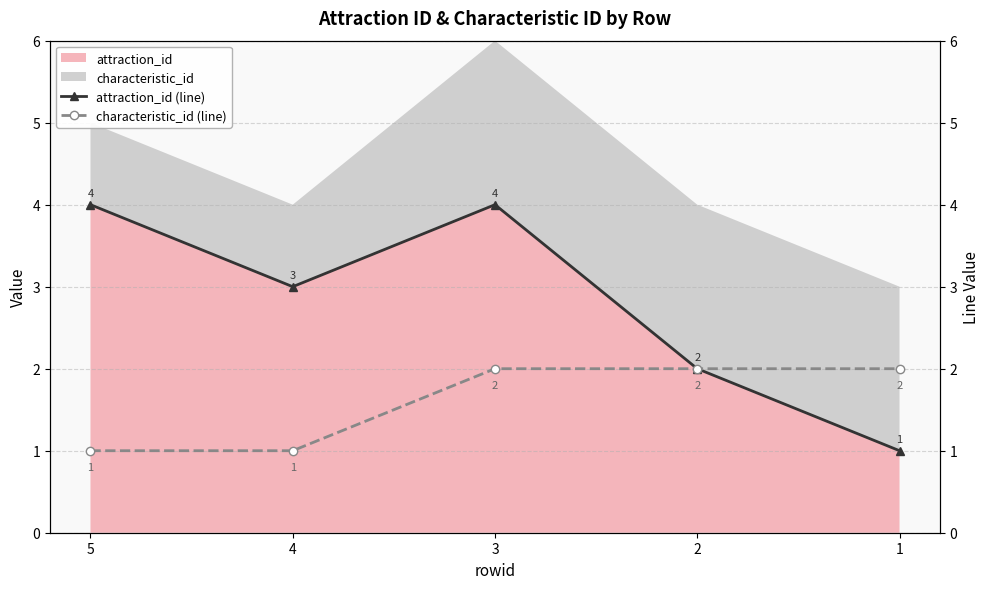

How many lines are shown in the chart?

2